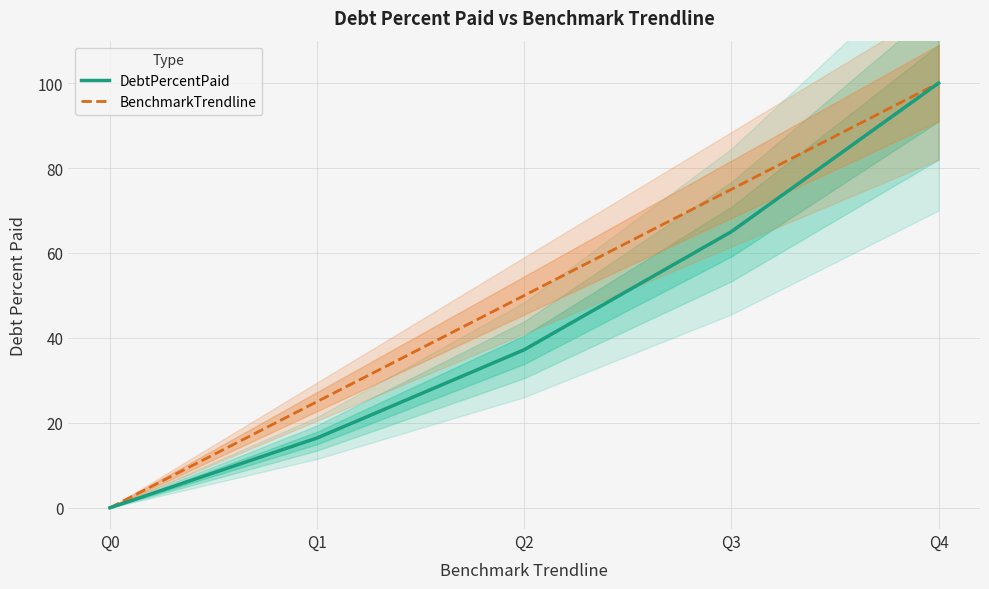

True or false: BenchmarkTrendline has a value of -35.5 at Q0.

False